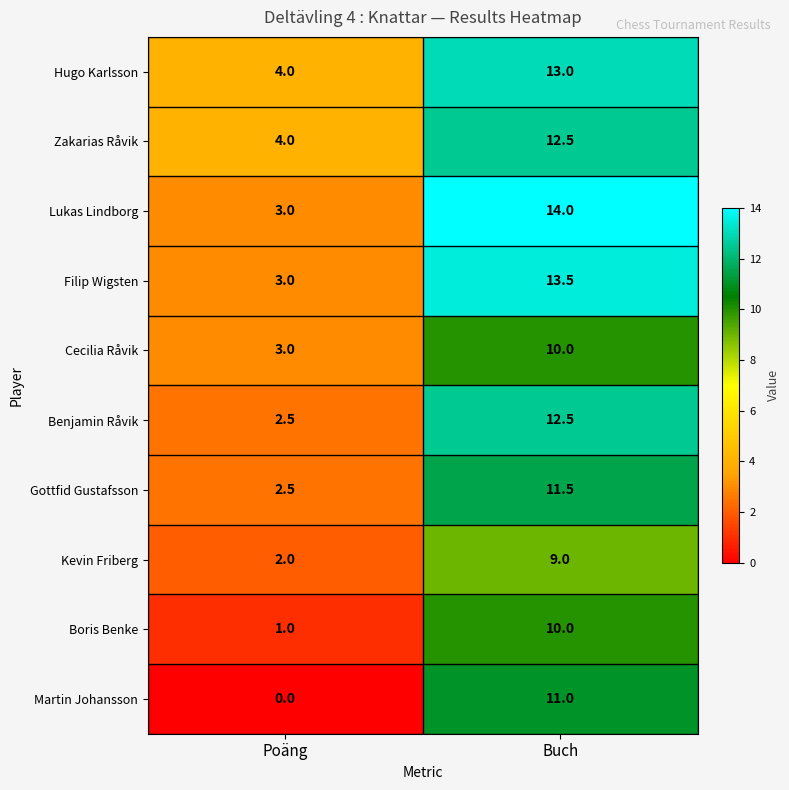

At which category is the sum across all series the highest?

Buch